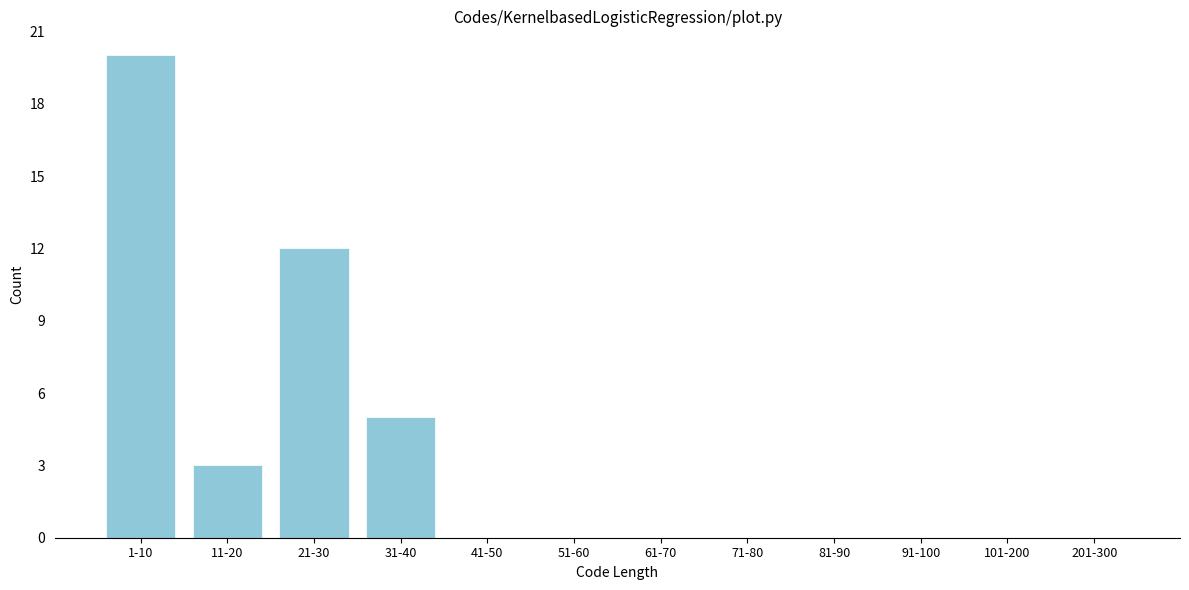

Reading left to right, list all the values displayed in this chart.

1-10=20	11-20=3	21-30=12	31-40=5	41-50=0	51-60=0	61-70=0	71-80=0	81-90=0	91-100=0	101-200=0	201-300=0